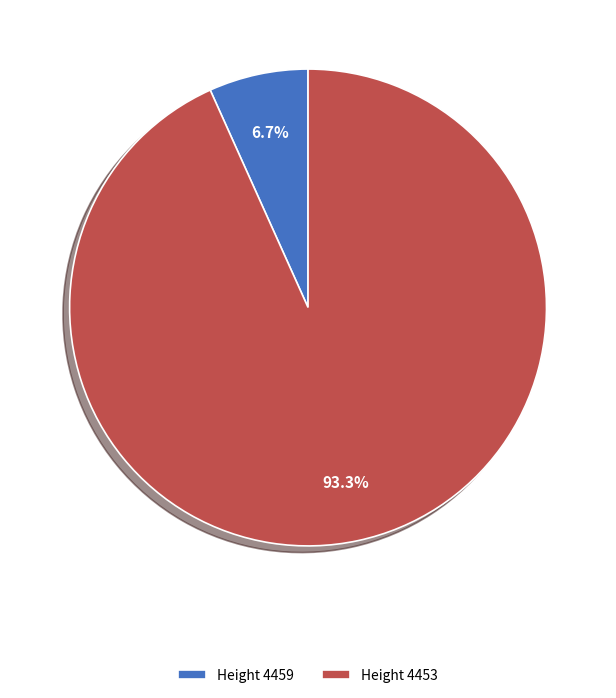

Rank the categories by value from highest to lowest.

Height 4453, Height 4459